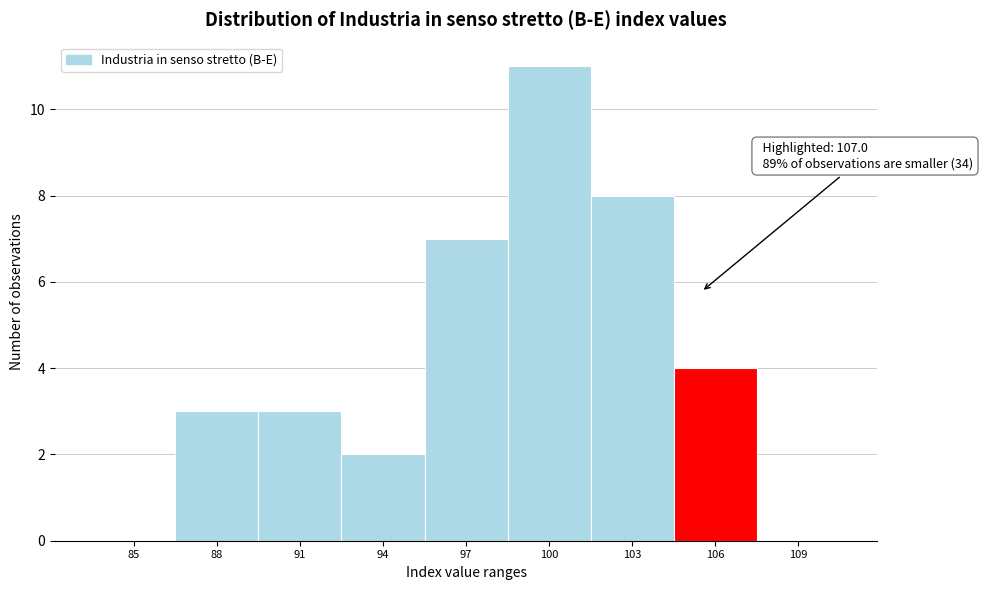

Reading left to right, transcribe all the data shown in this chart.

85=0	88=3	91=3	94=2	97=7	100=11	103=8	106=4	109=0